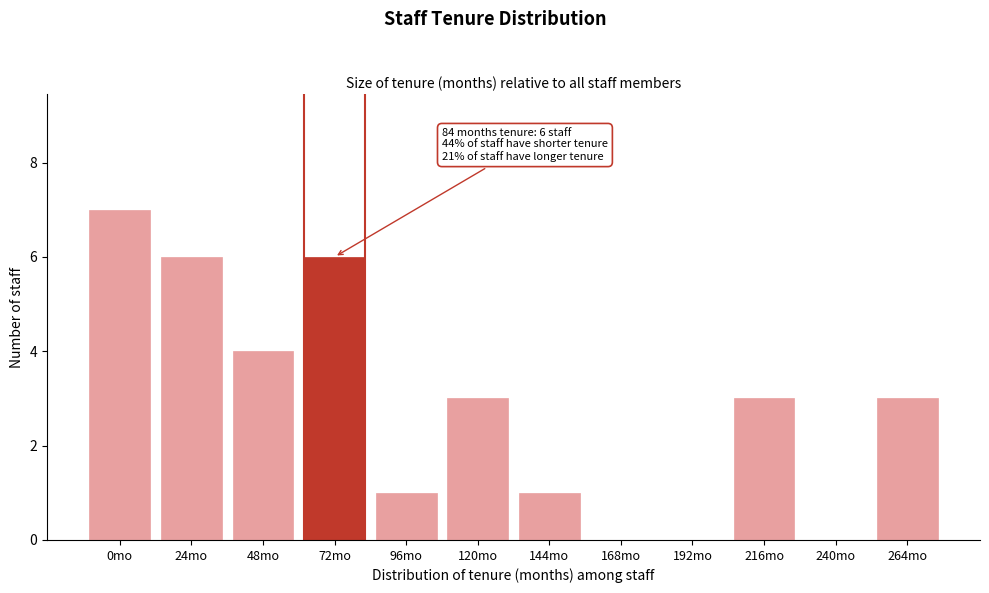

Reading right to left, extract all data points from this chart.

264mo=3	240mo=0	216mo=3	192mo=0	168mo=0	144mo=1	120mo=3	96mo=1	72mo=6	48mo=4	24mo=6	0mo=7